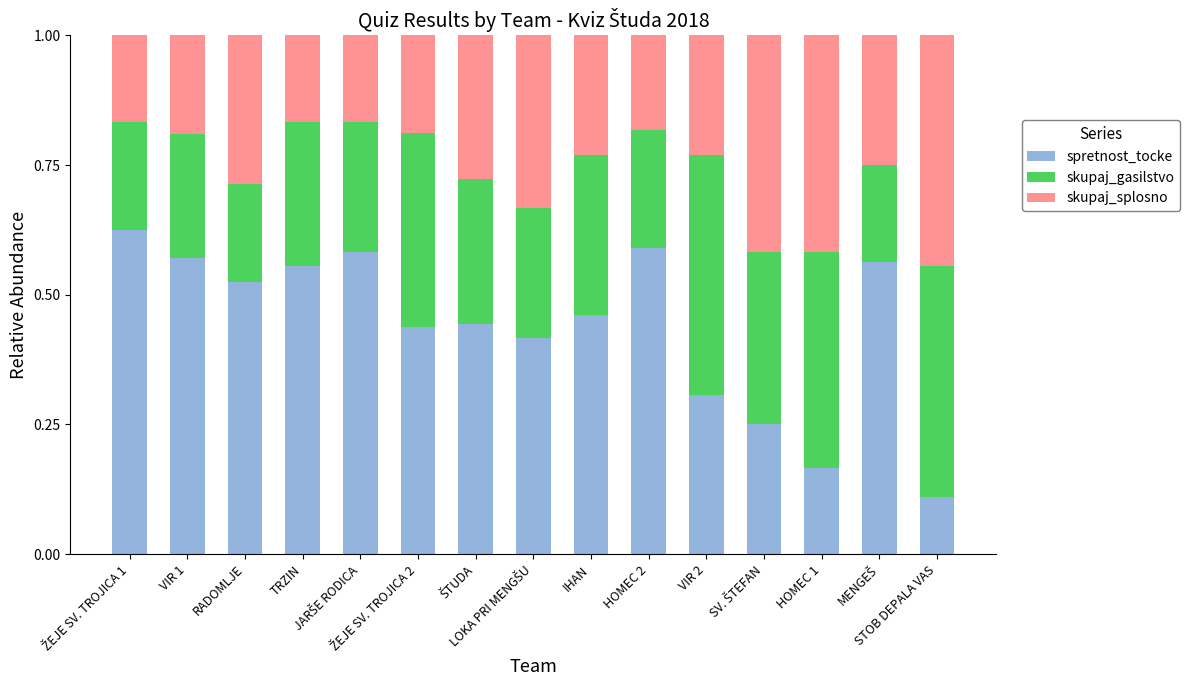

Count the spretnost_tocke values in the range 0 to 1.

15